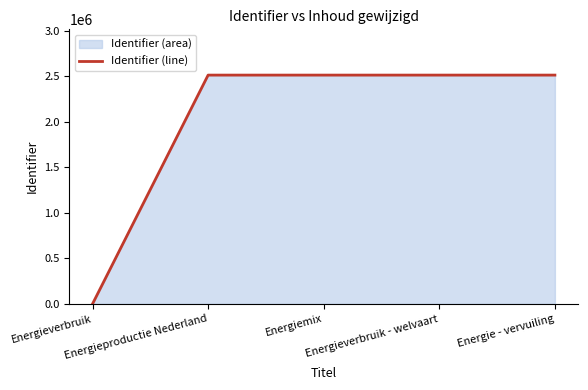

How many distinct data groups are displayed?

1